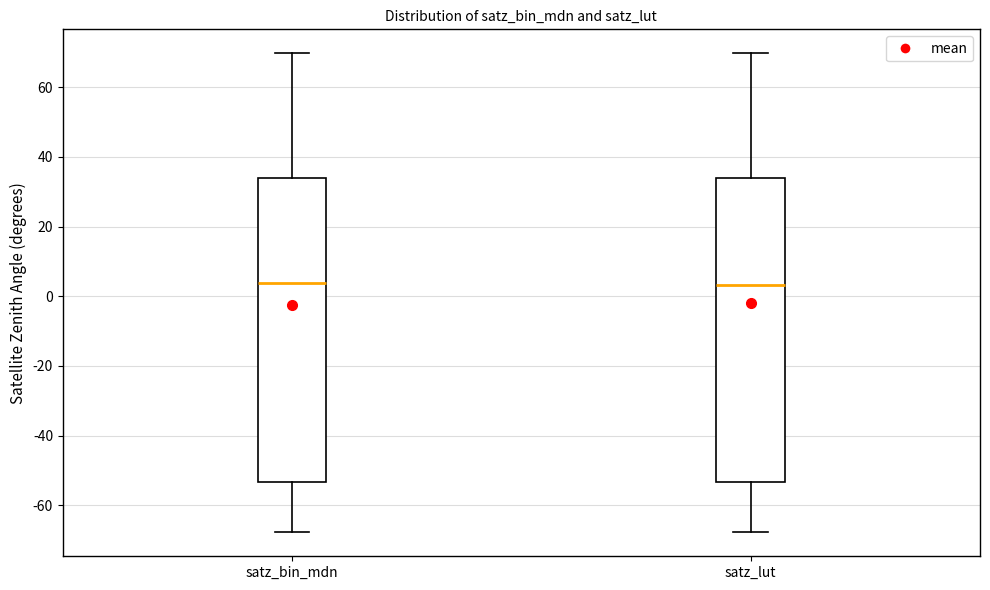

Where is the lower edge of the box for satz_bin_mdn on the y-axis? The values are not printed on the chart, so give them approximately, as read against the axis.

-54